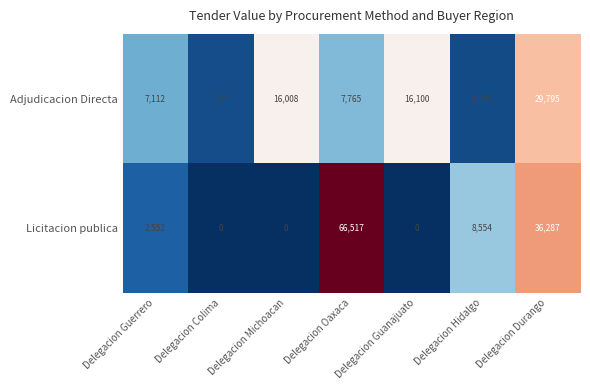

What is the average value of the Adjudicacion Directa series?

11402